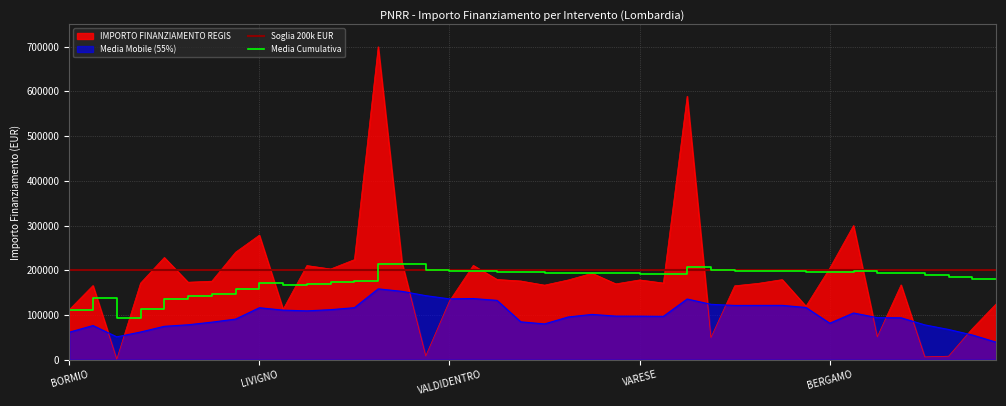

Count the number of categories in the chart.

40